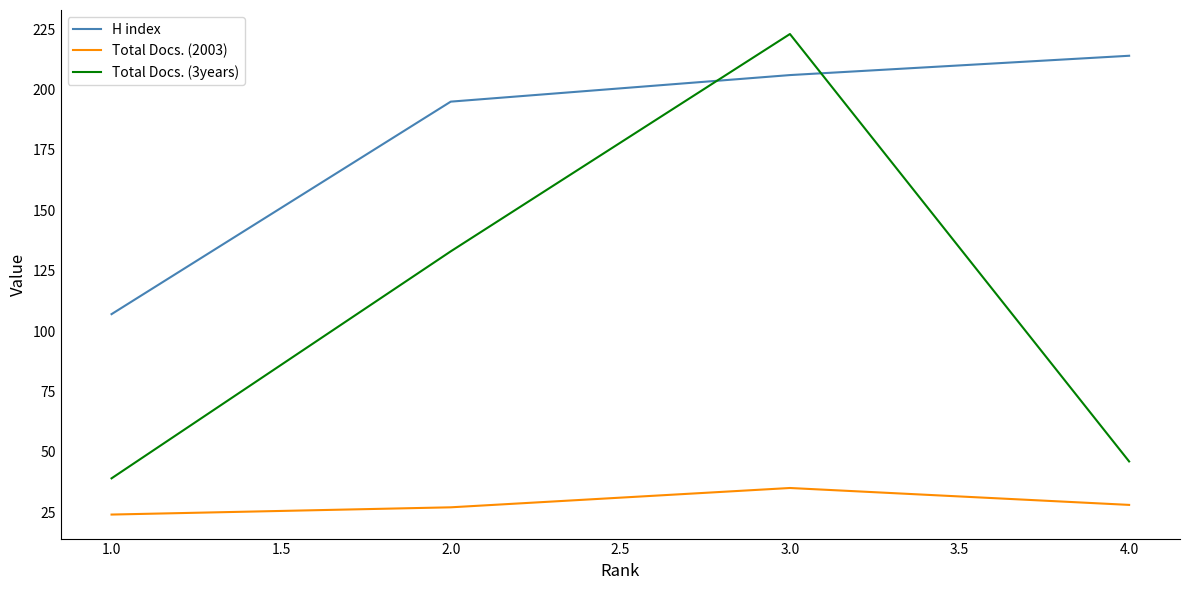

Rank the series at 1.0 from lowest to highest value.

Total Docs. (2003), Total Docs. (3years), H index